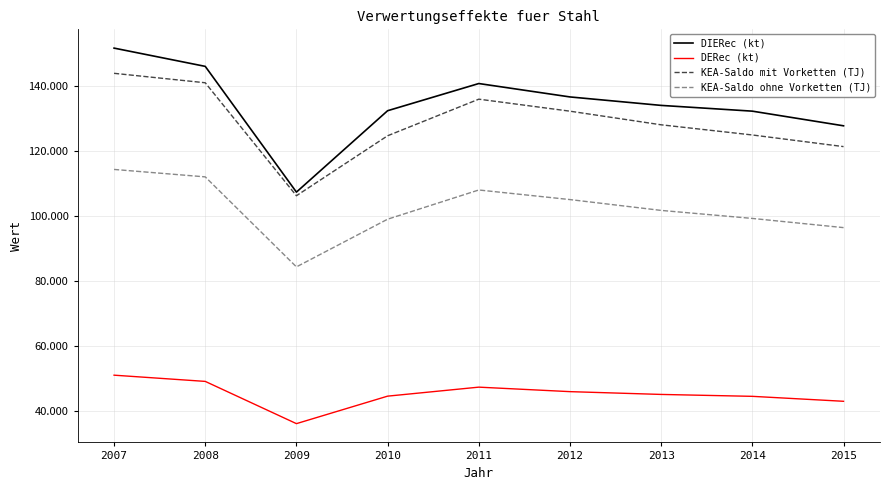

What are all the series names shown in the legend?

DIERec (kt), DERec (kt), KEA-Saldo mit Vorketten (TJ), KEA-Saldo ohne Vorketten (TJ)